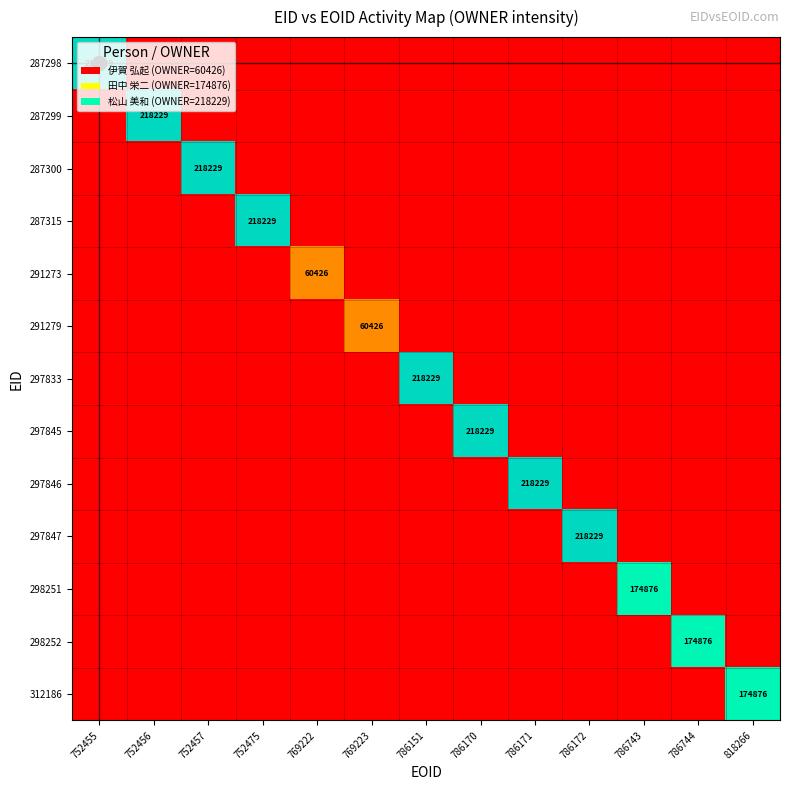

Which category has the highest value in the 297846 series?

786171